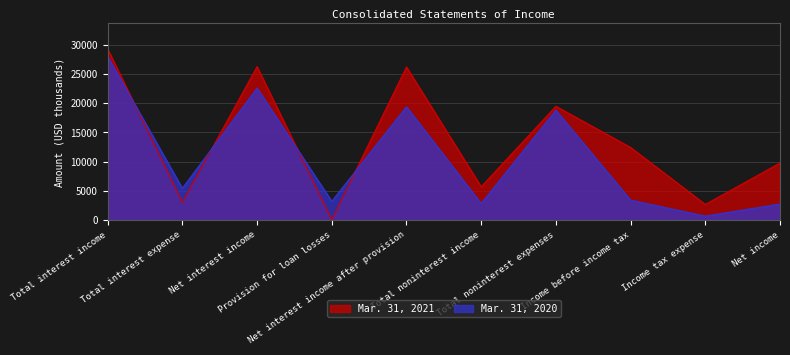

What is the label of the 1st point from the right?

Net income